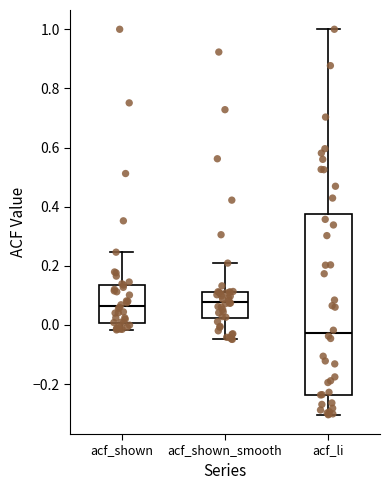

Where does the lower whisker of the box for acf_li end on the y-axis? The values are not printed on the chart, so give them approximately, as read against the axis.

-0.30